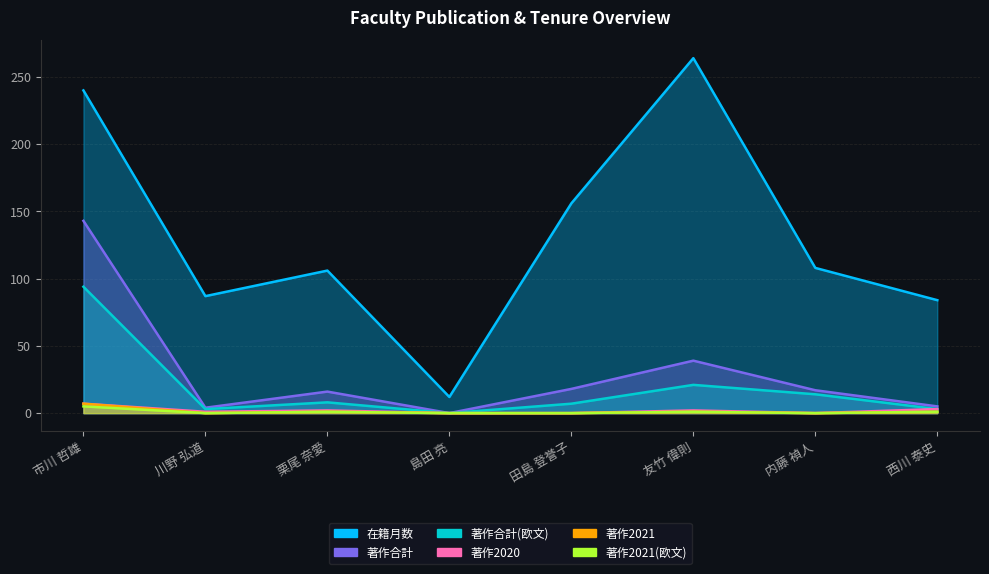

Reading right to left, transcribe all the data shown in this chart.

在籍月数: 84	108	264	156	12	106	87	240
著作合計: 5	17	39	18	0	16	4	143
著作合計(欧文): 3	14	21	7	0	8	3	94
著作2020: 3	0	2	0	0	2	1	7
著作2021: 1	0	1	0	0	1	0	7
著作2021(欧文): 1	0	1	0	0	1	0	5